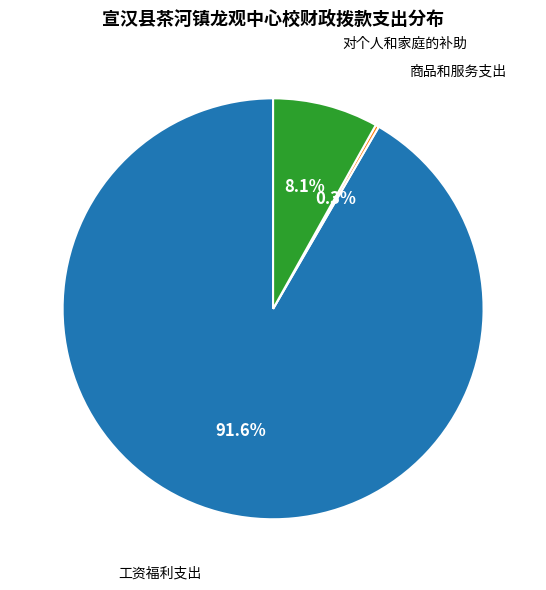

Does any single category account for the majority?

Yes